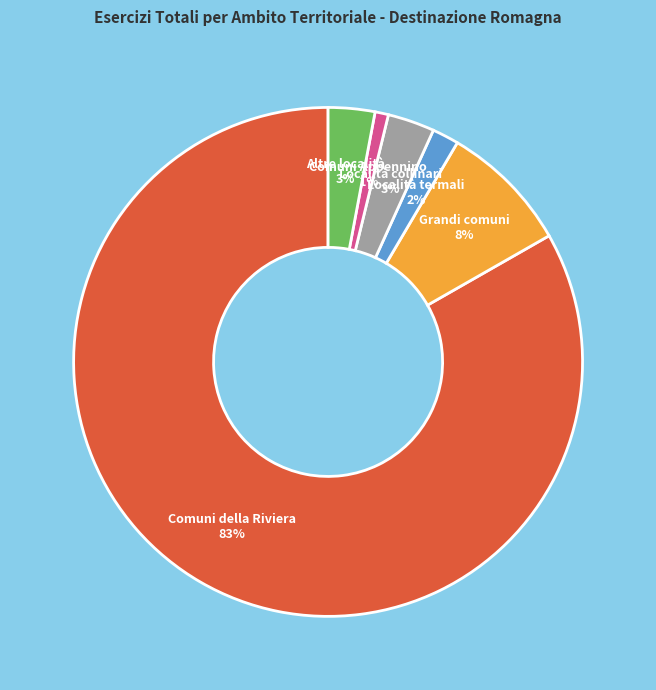

How many slices are in this pie chart?

6